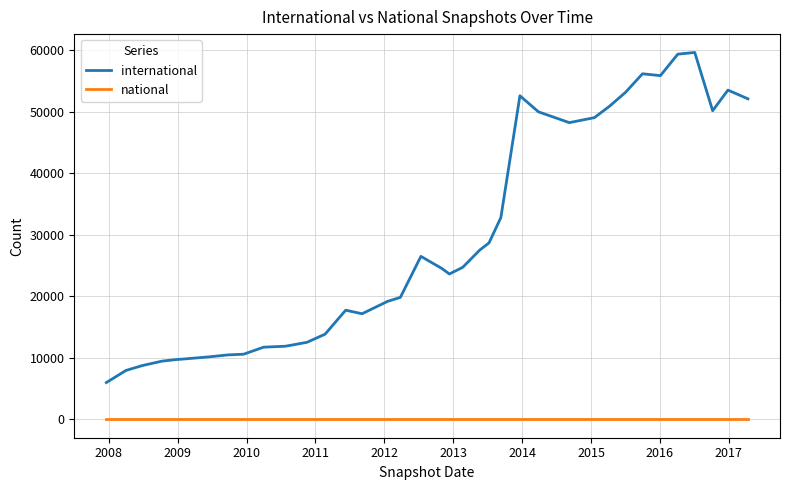

What is the maximum value for international?

59589